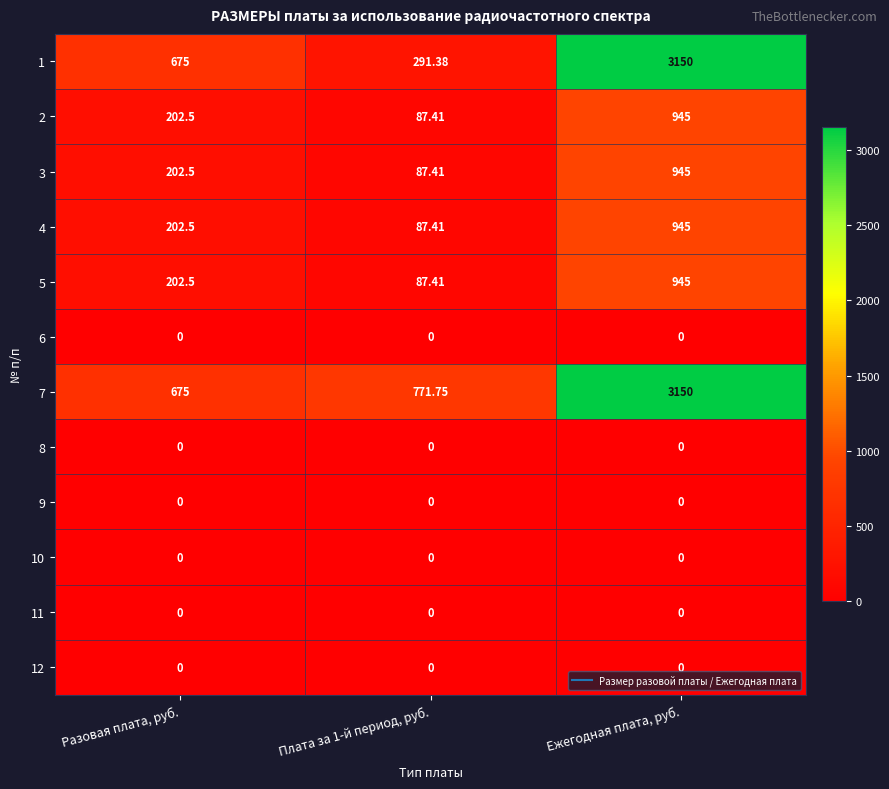

At which label does 5 first exceed 202?

Разовая плата, руб.